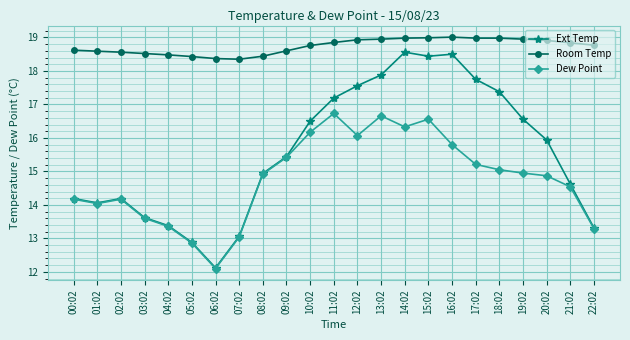

What is the greatest value displayed?

19.0